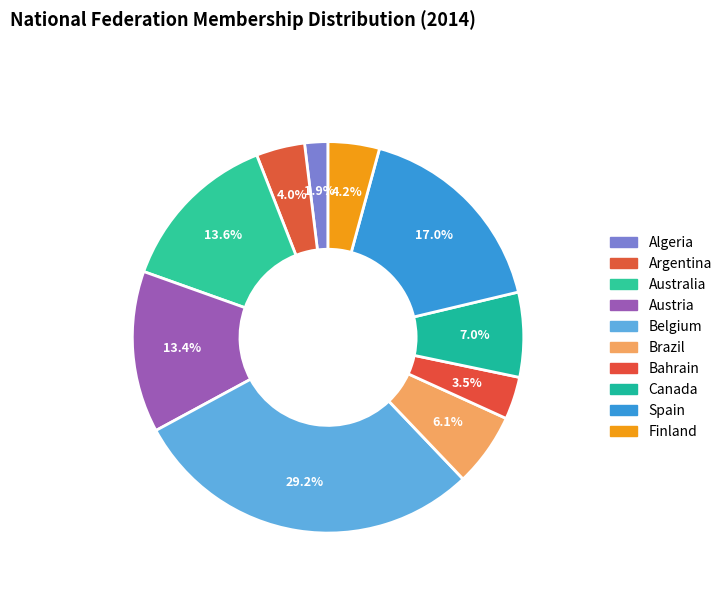

What is the ratio of the value at Belgium to the value at Brazil?

4.8